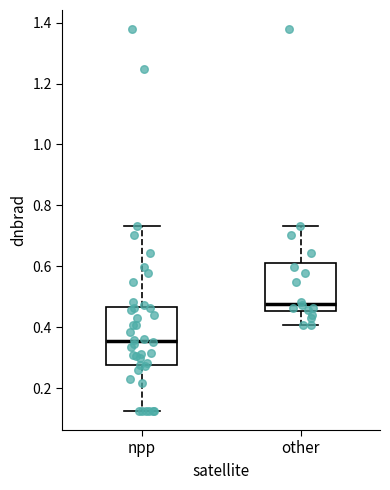

Which box's median line is the lowest?

npp